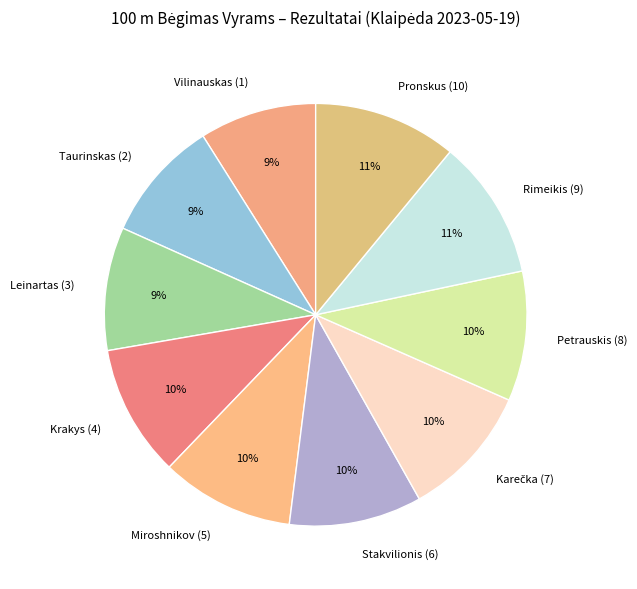

How many segments does this pie chart have?

10